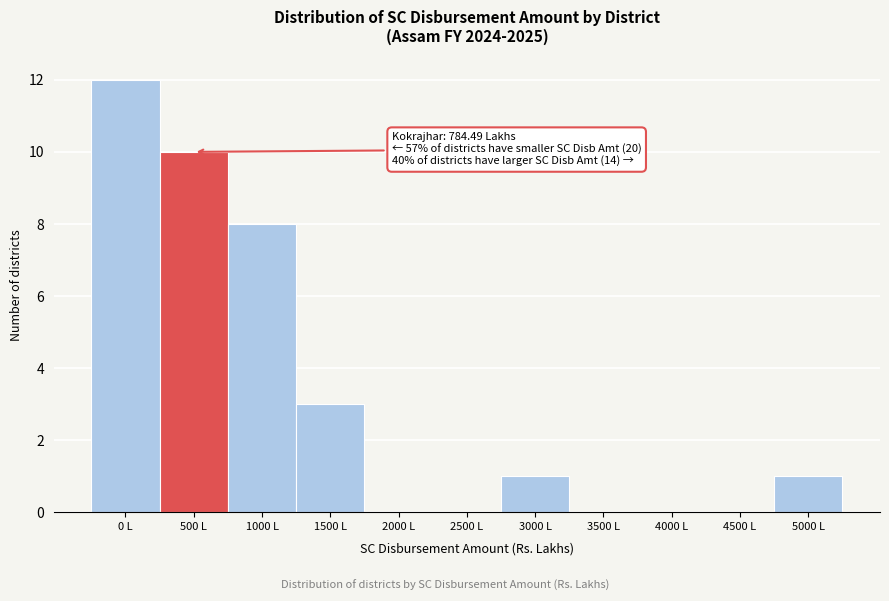

Reading left to right, what are all the values shown in this chart?

0 L=12	500 L=10	1000 L=8	1500 L=3	2000 L=0	2500 L=0	3000 L=1	3500 L=0	4000 L=0	4500 L=0	5000 L=1